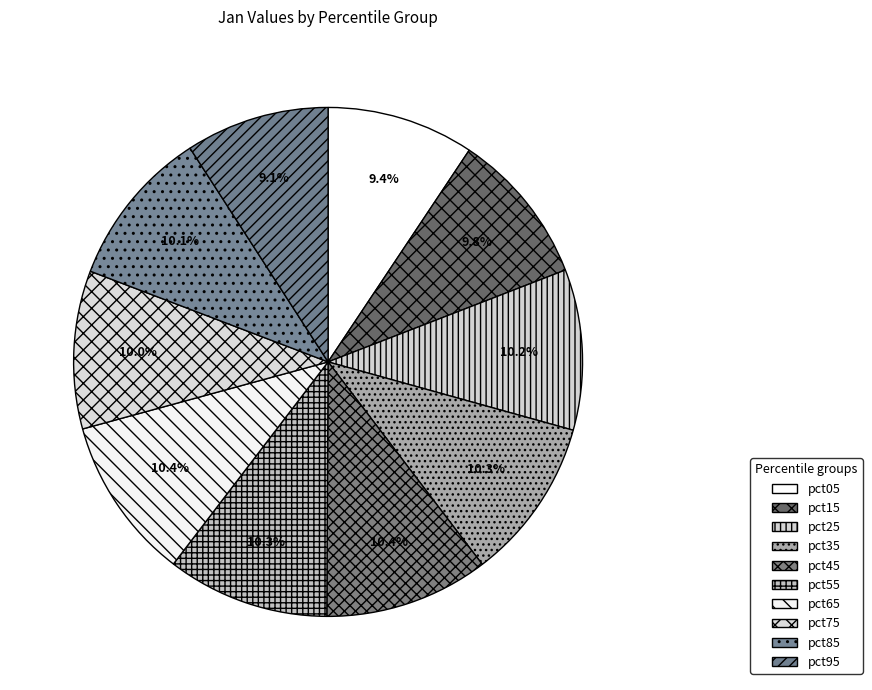

Is it true that pct15 is 22% of the pie?

False